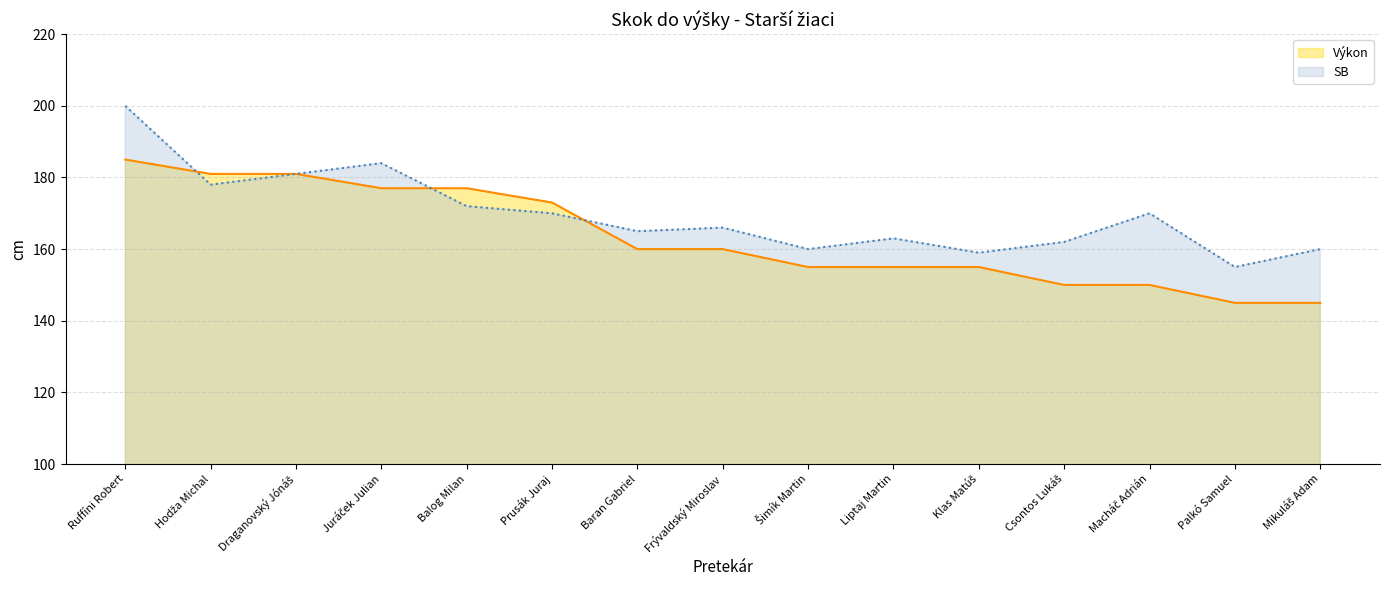

What is the label of the 5th point from the left?

Balog Milan